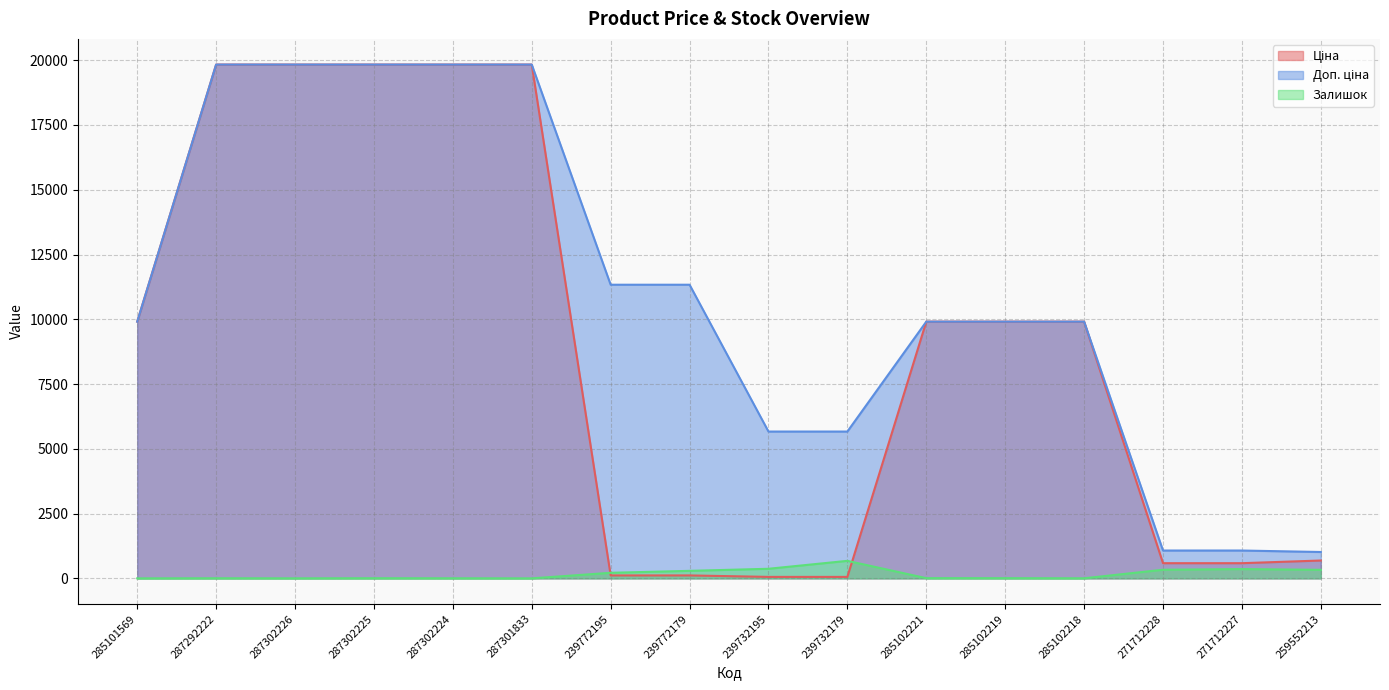

Which series has the largest total across all categories?

Доп. ціна